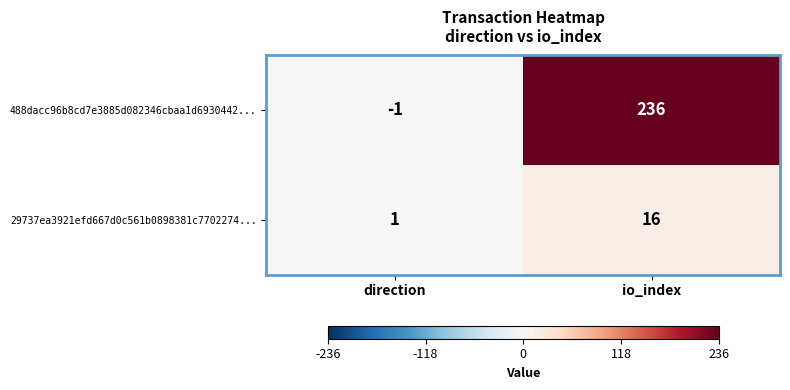

Between direction and io_index, which series saw the biggest shift?

488dacc96b8cd7e3885d082346cbaa1d6930442...